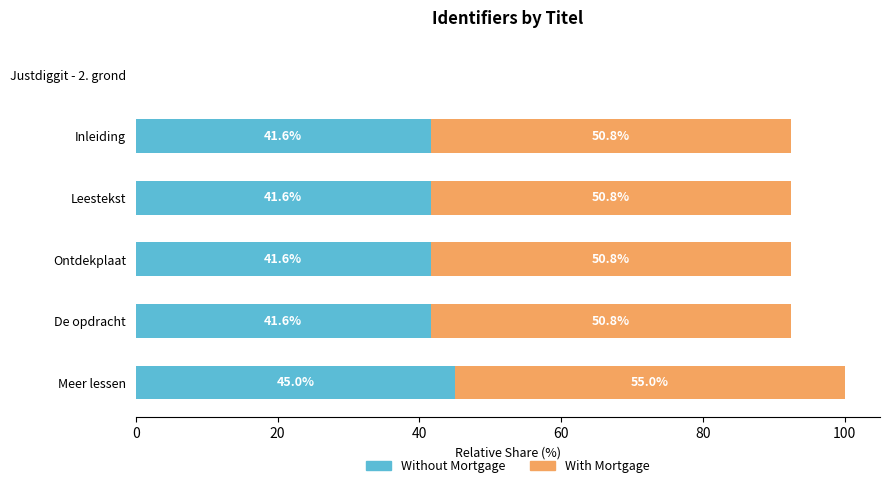

Which category has the highest value in the Without Mortgage series?

Meer lessen